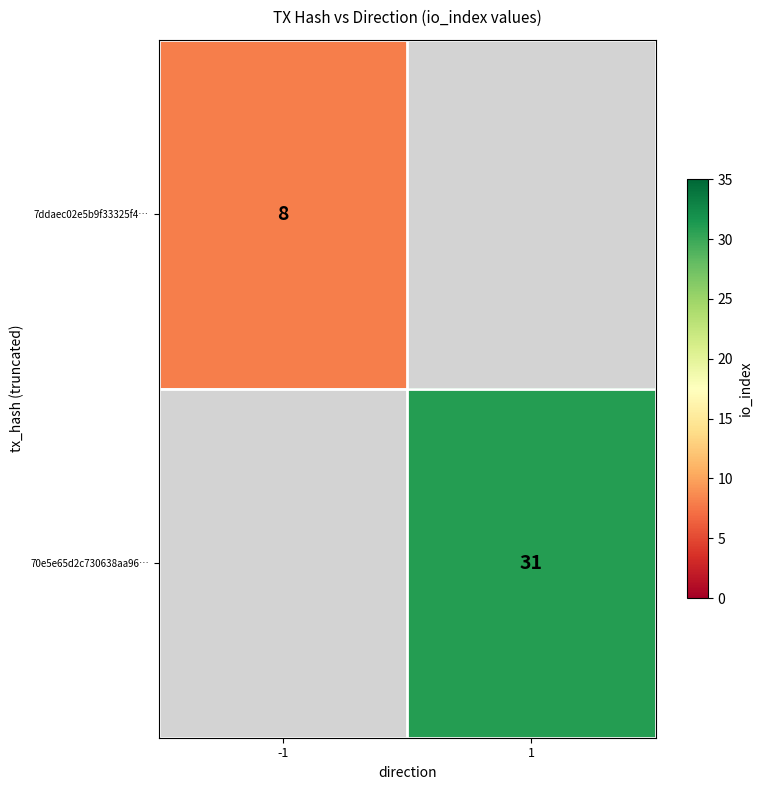

The 70e5e65d2c730638aa96… series shows 31 at 1. True or false?

True